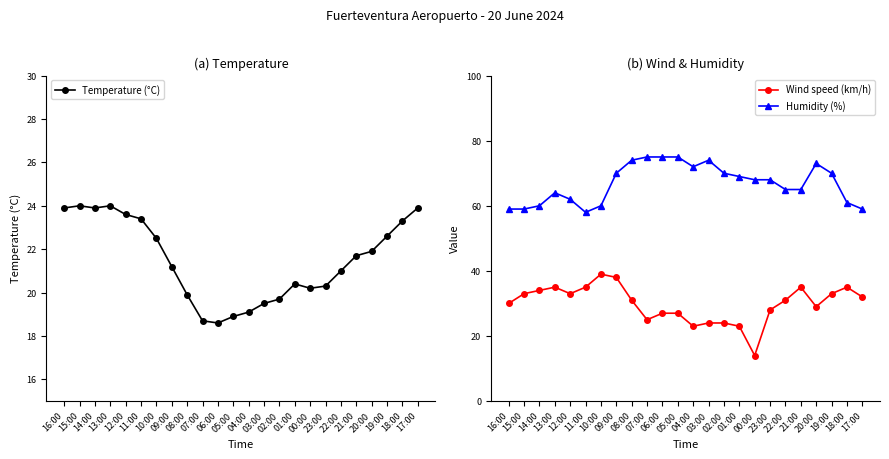

The value of Wind speed (km/h) at 11:00 is 18.9. True or false?

False